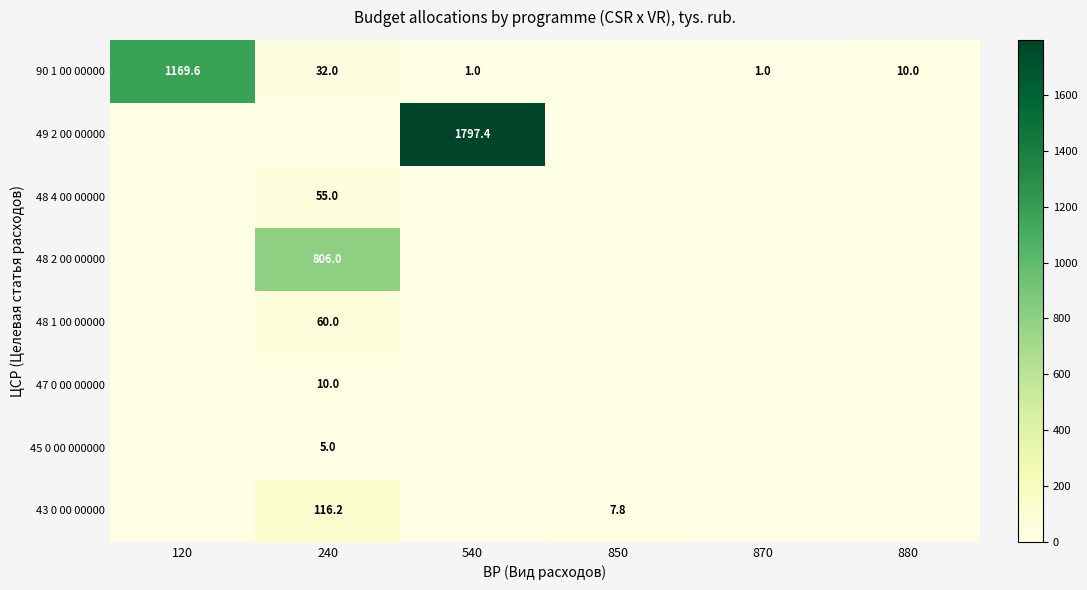

The value of 90 1 00 00000 at 540 is 1.0. True or false?

True